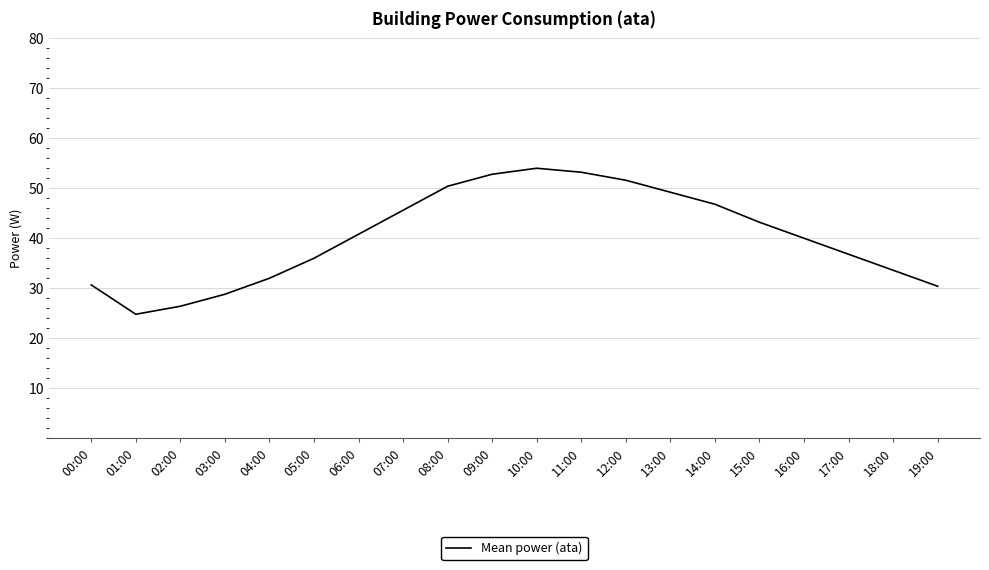

The value at 09:00 is 52.8. True or false?

True